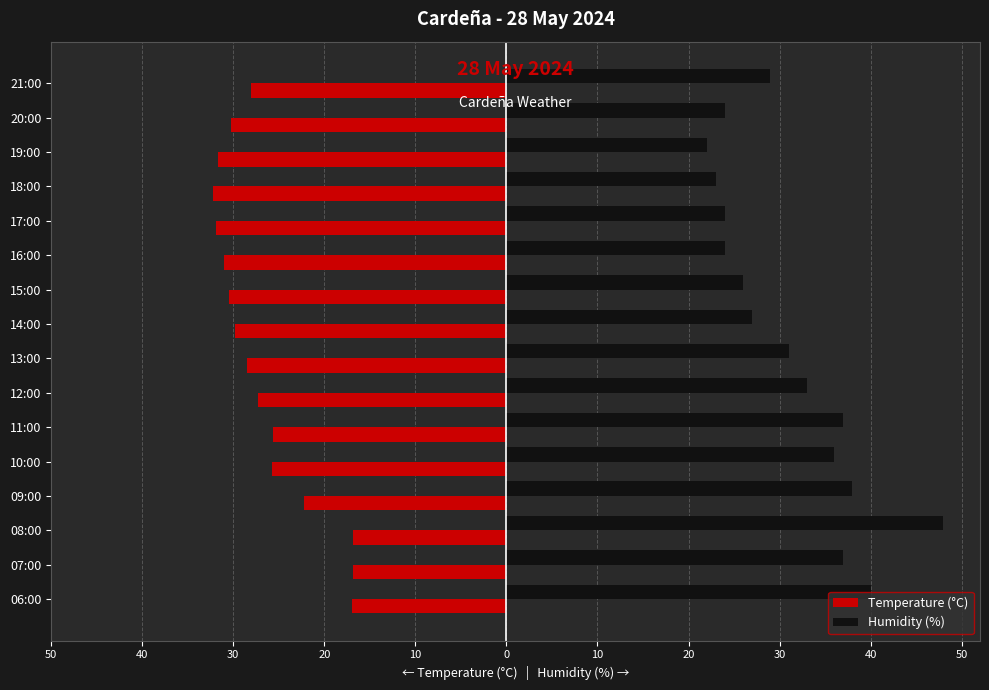

What are all the series names shown in the legend?

Temperature (°C), Humidity (%)